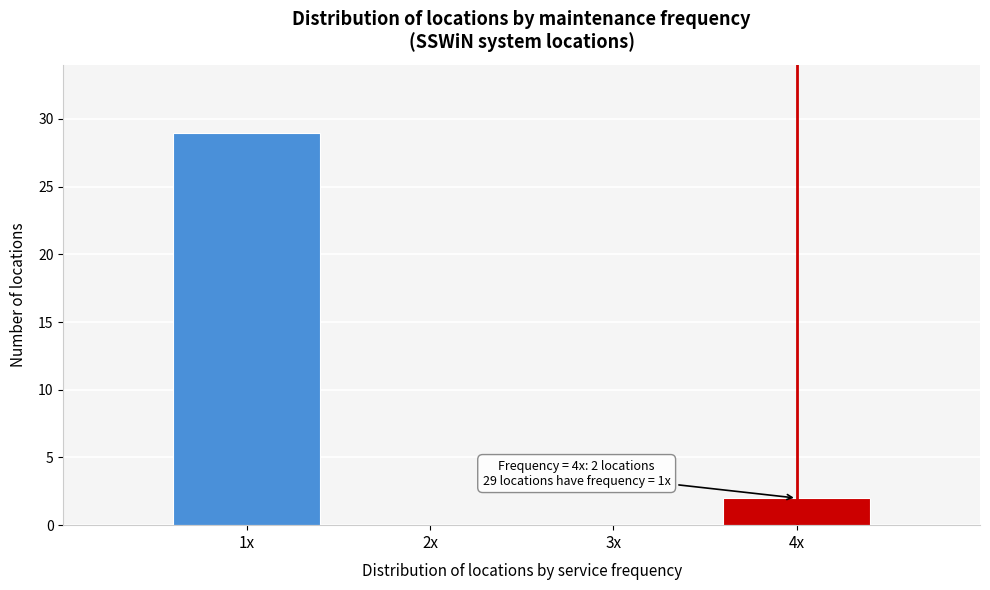

Reading right to left, what are all the values shown in this chart?

4x=2	3x=0	2x=0	1x=29